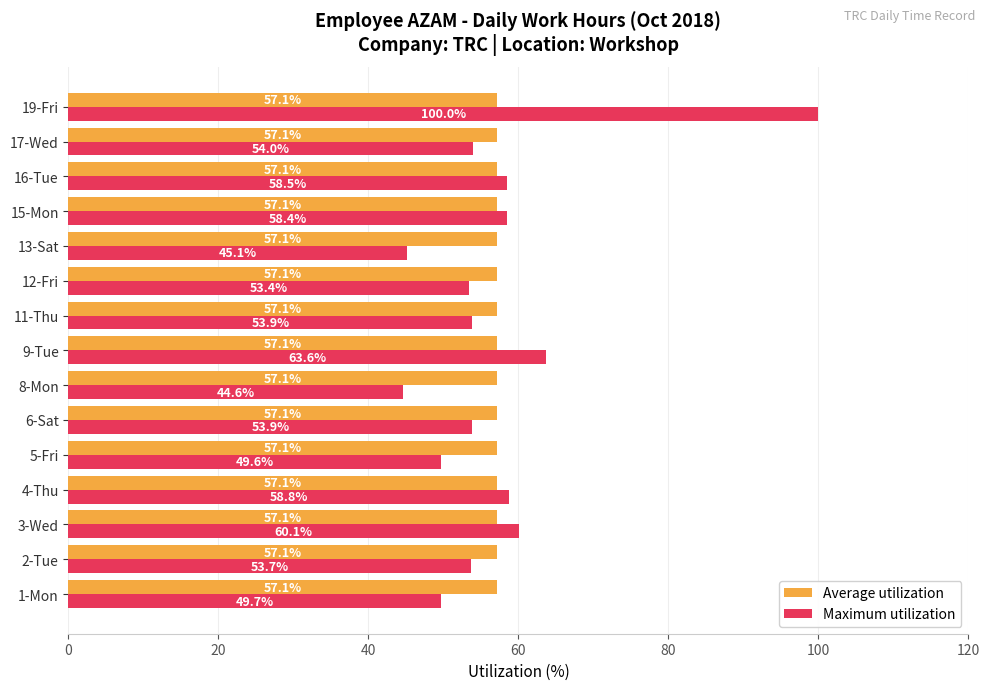

What value does the Average utilization series have at 3-Wed?

57.1